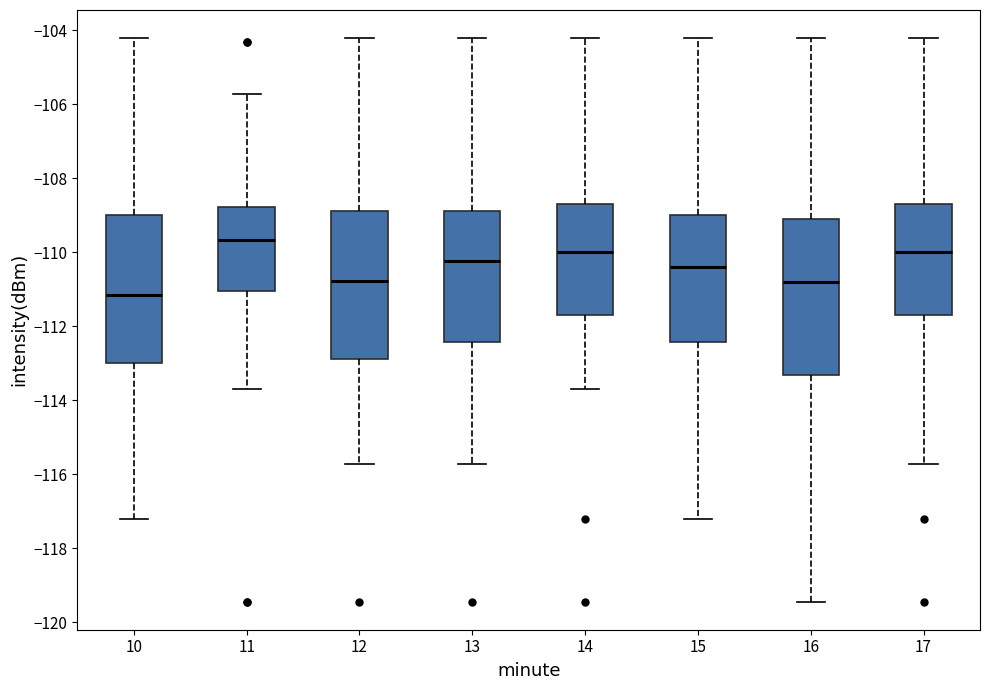

Where is the upper edge of the box at x = 16 on the y-axis? The values are not printed on the chart, so give them approximately, as read against the axis.

-109.0